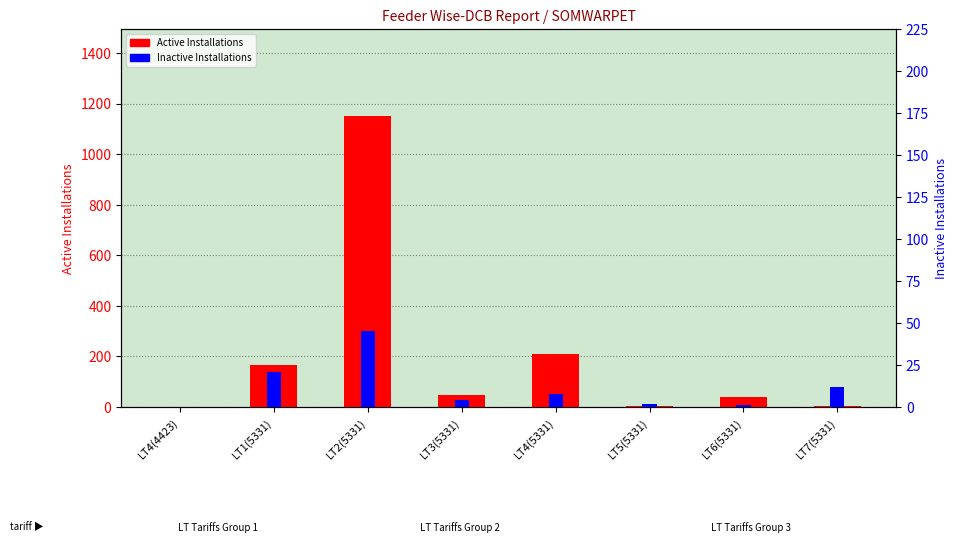

What is the maximum value for Inactive Installations?

45